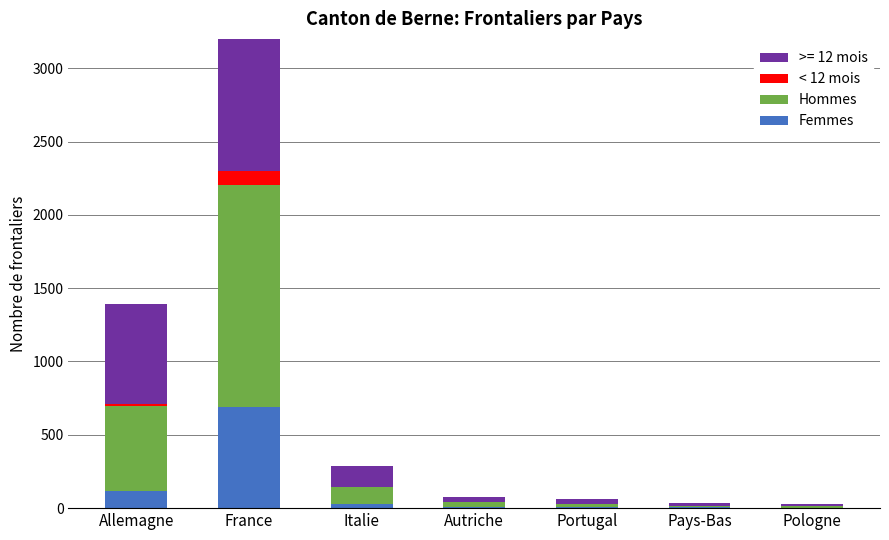

At which category is the sum across all series the highest?

France